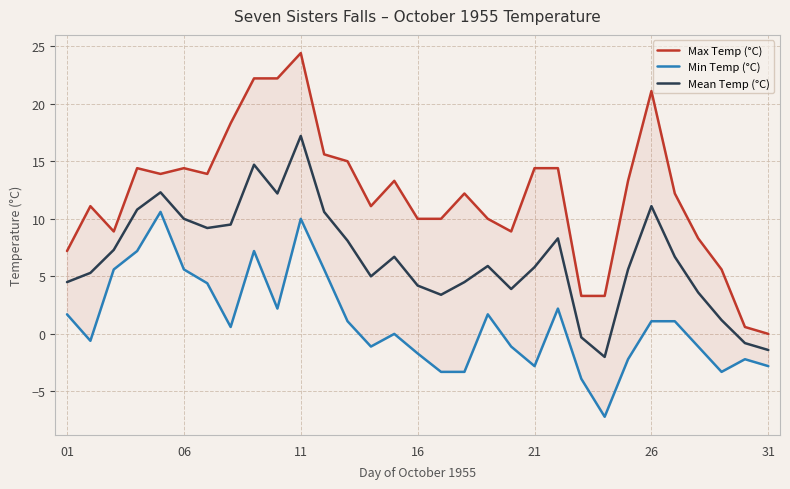

True or false: Max Temp (°C) has more than 0 interior local peaks.

True